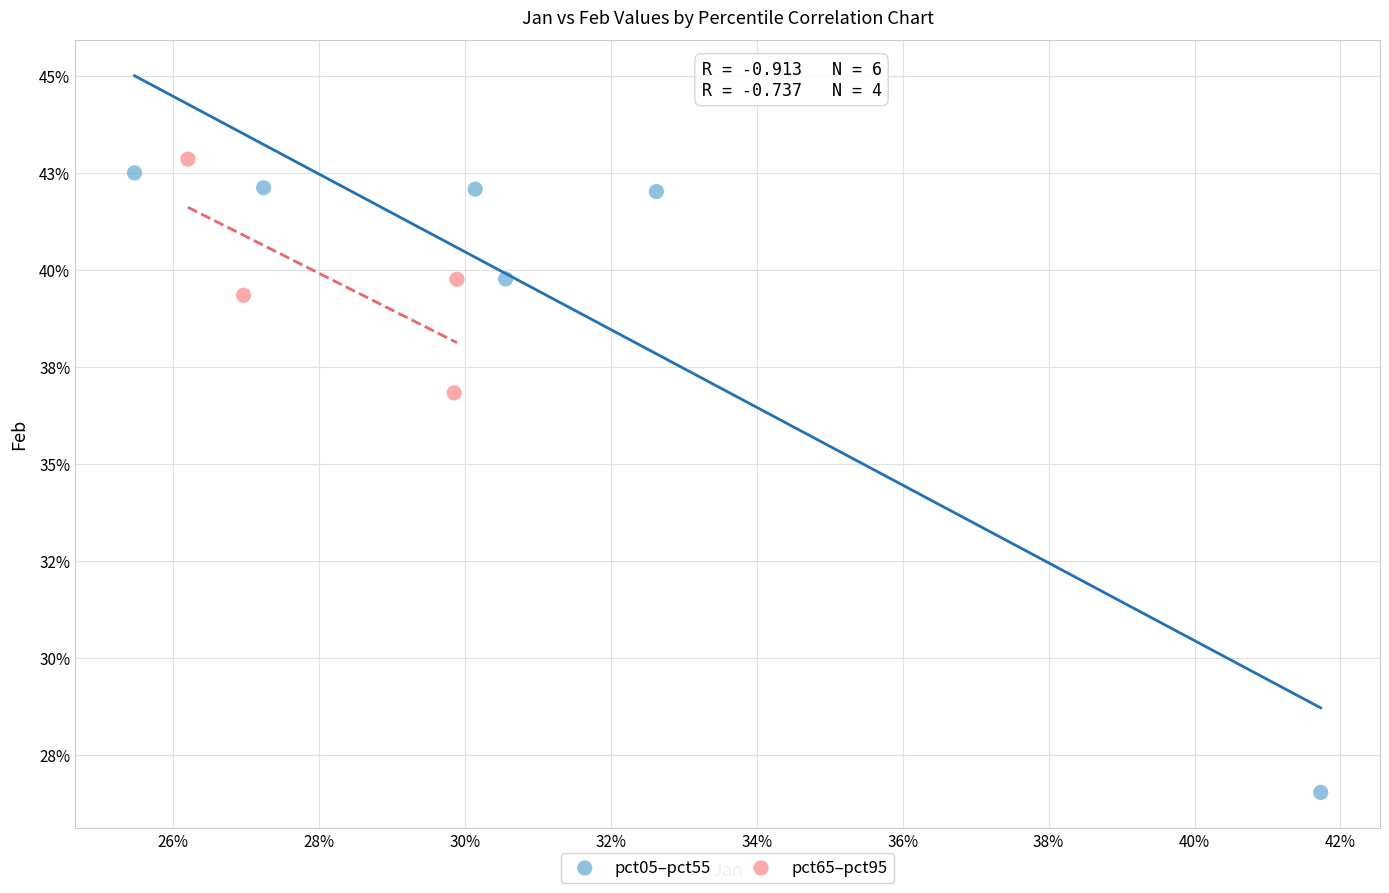

Which series has the largest Y range (max minus min)?

pct05–pct55